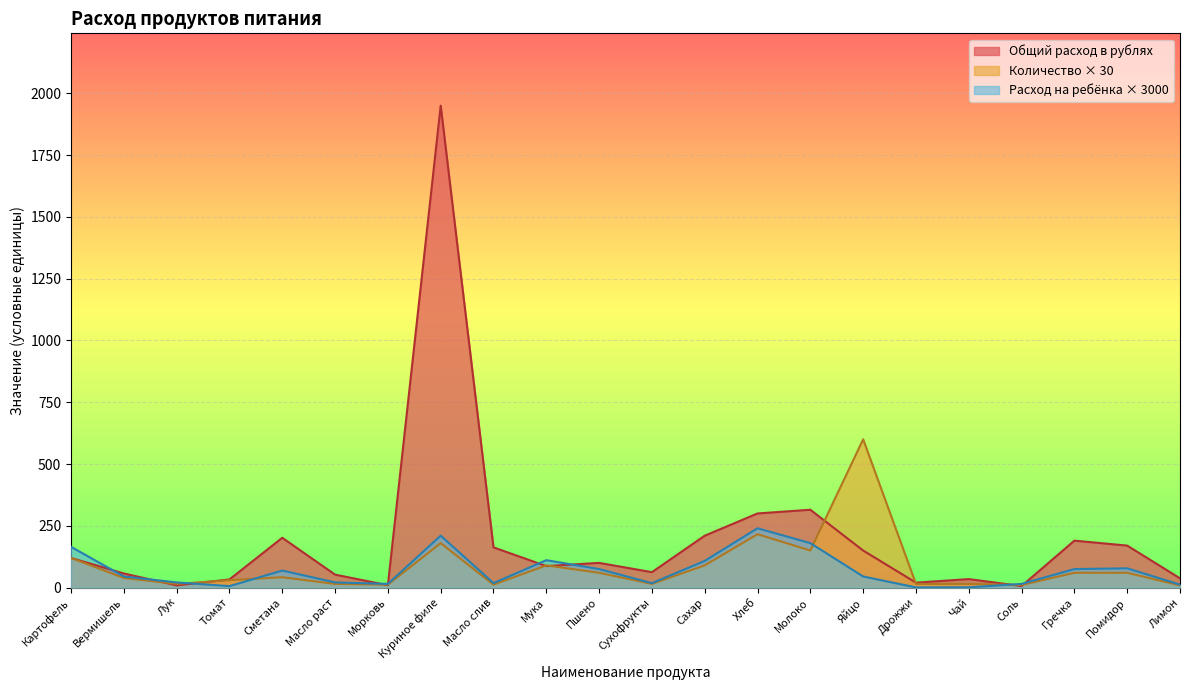

List the series in order of their peak value, lowest first.

Расход на ребёнка × 3000, Количество × 30, Общий расход в рублях